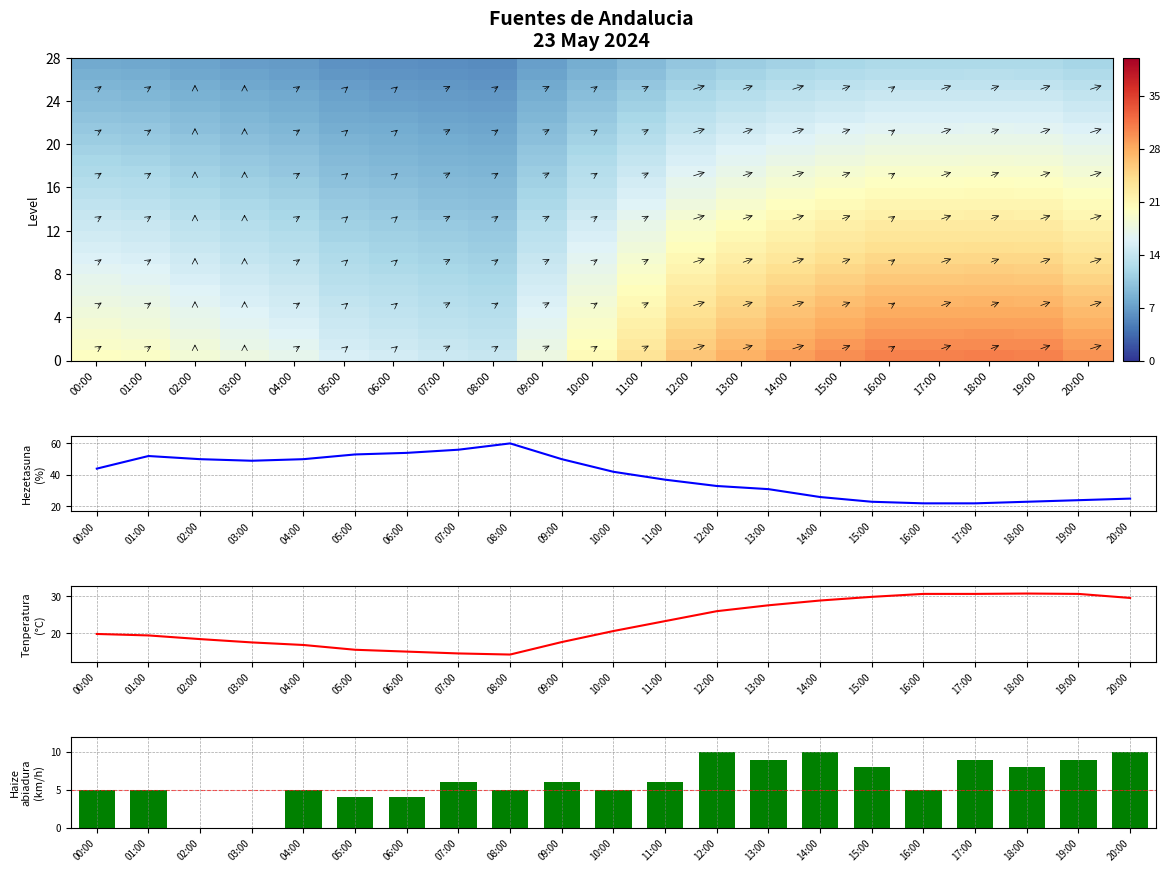

What is the maximum value shown in the chart?

60.0